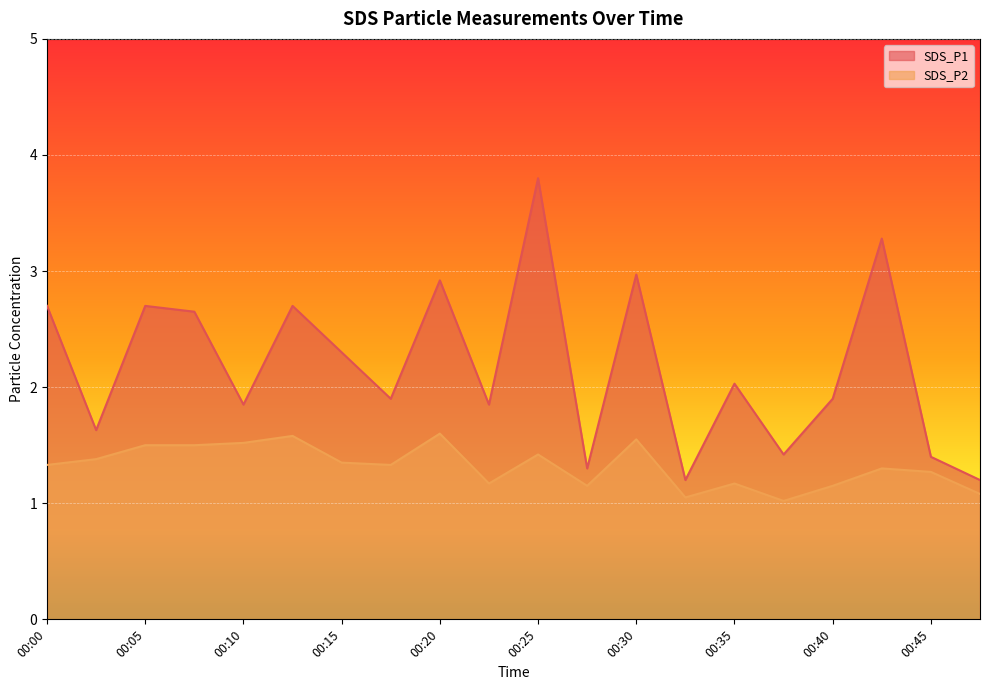

Where does the SDS_P1 series first go above 2?

00:00